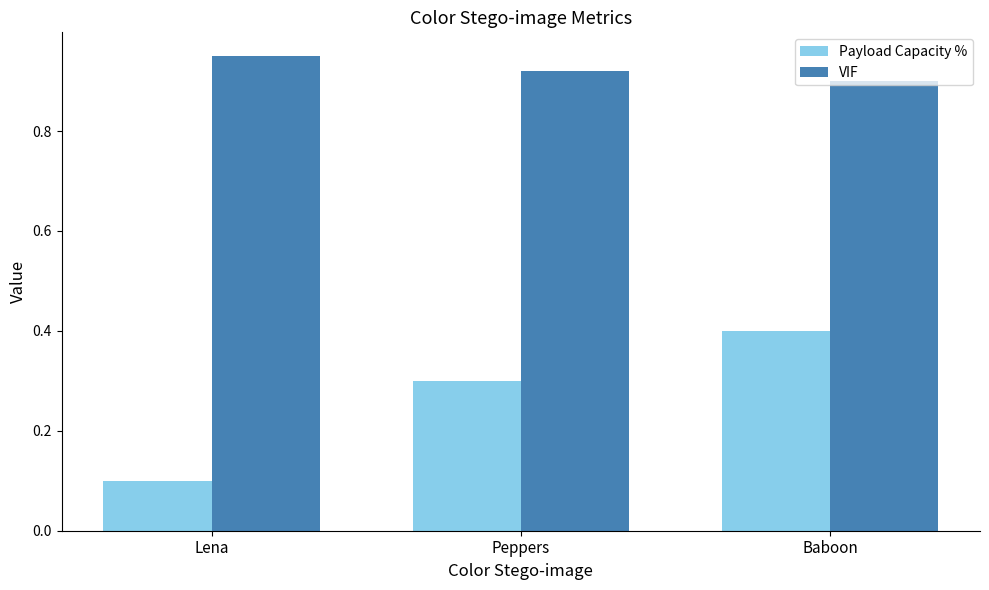

The VIF series shows 1.5 at Baboon. True or false?

False